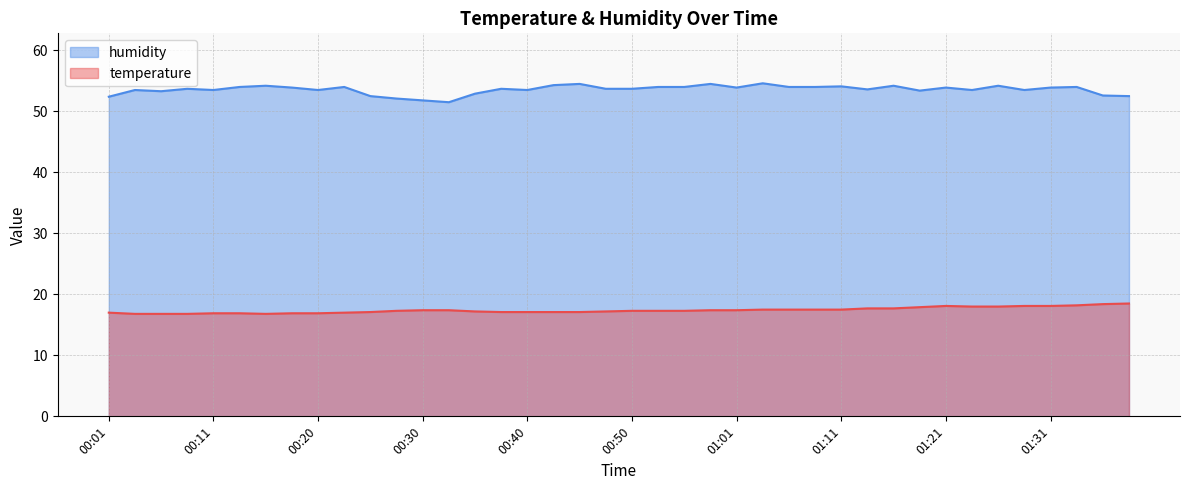

Which has a higher value, 00:33 or 00:45?

00:33